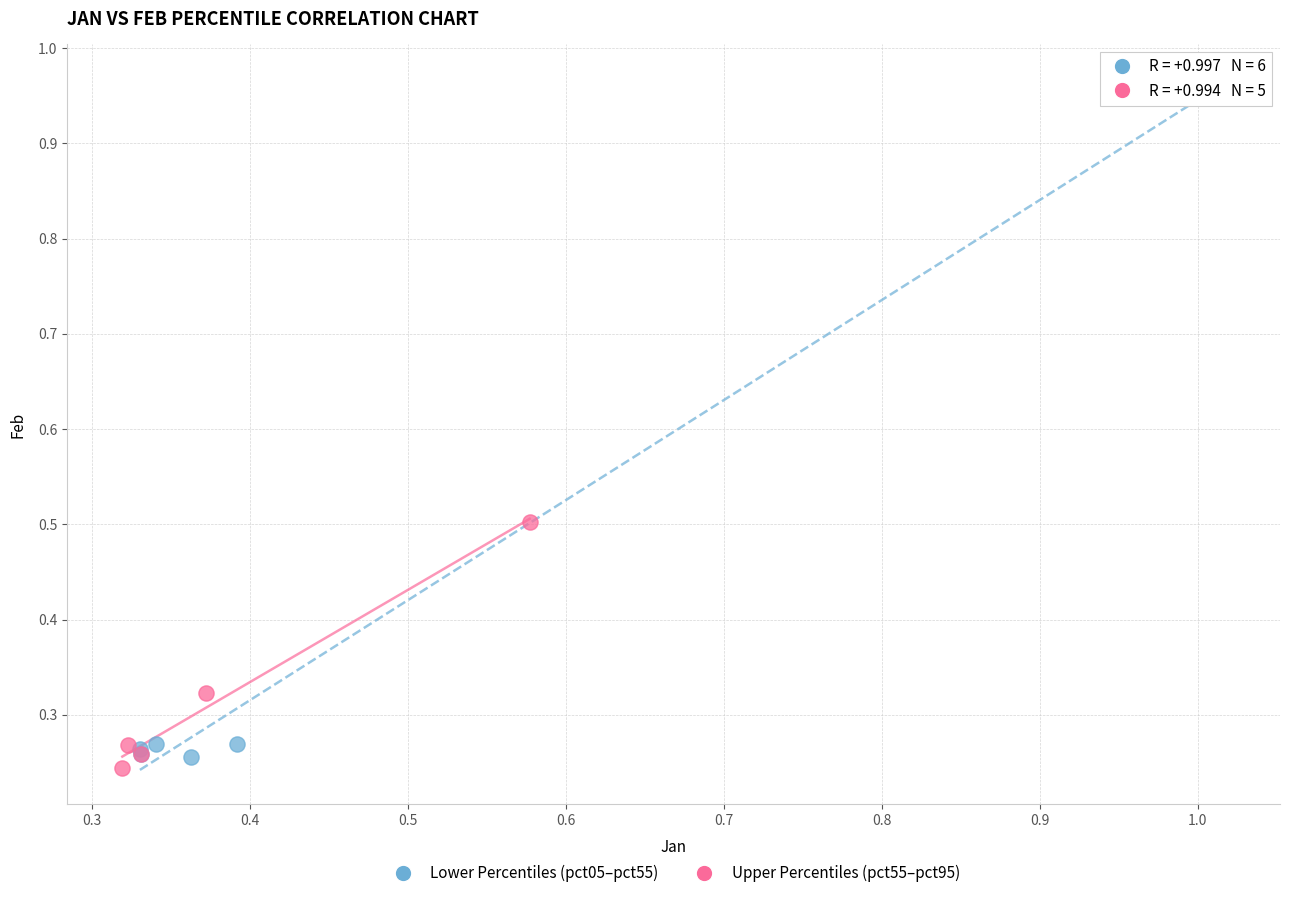

Which series contains the highest Y value?

Lower Percentiles (pct05–pct55)